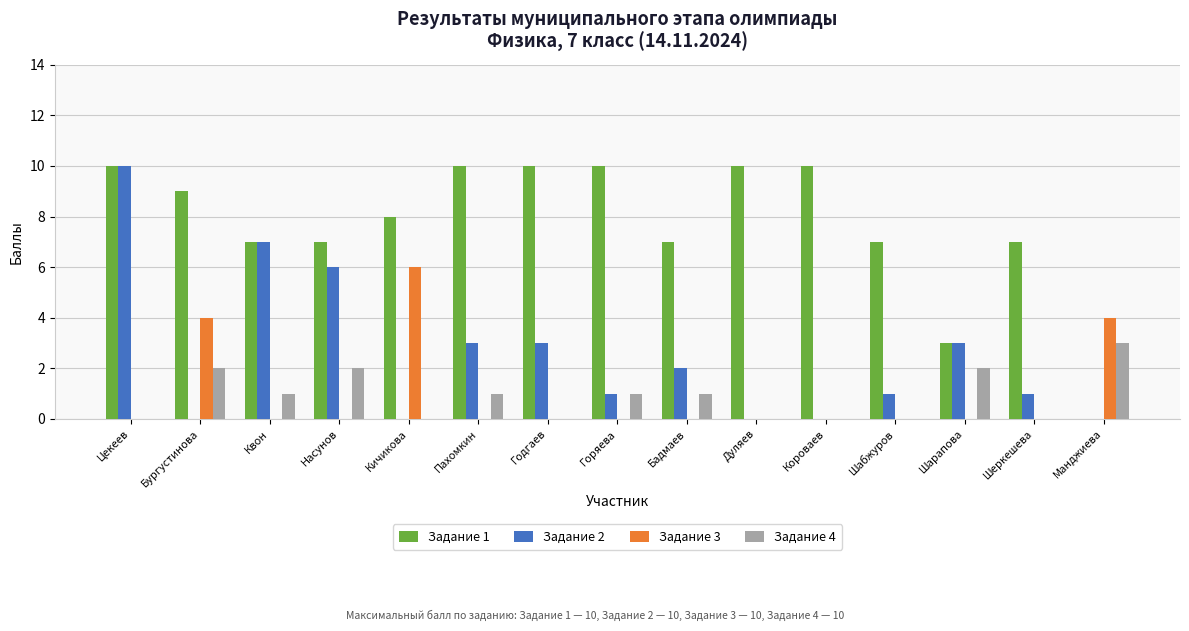

Which series has the largest total across all categories?

Задание 1